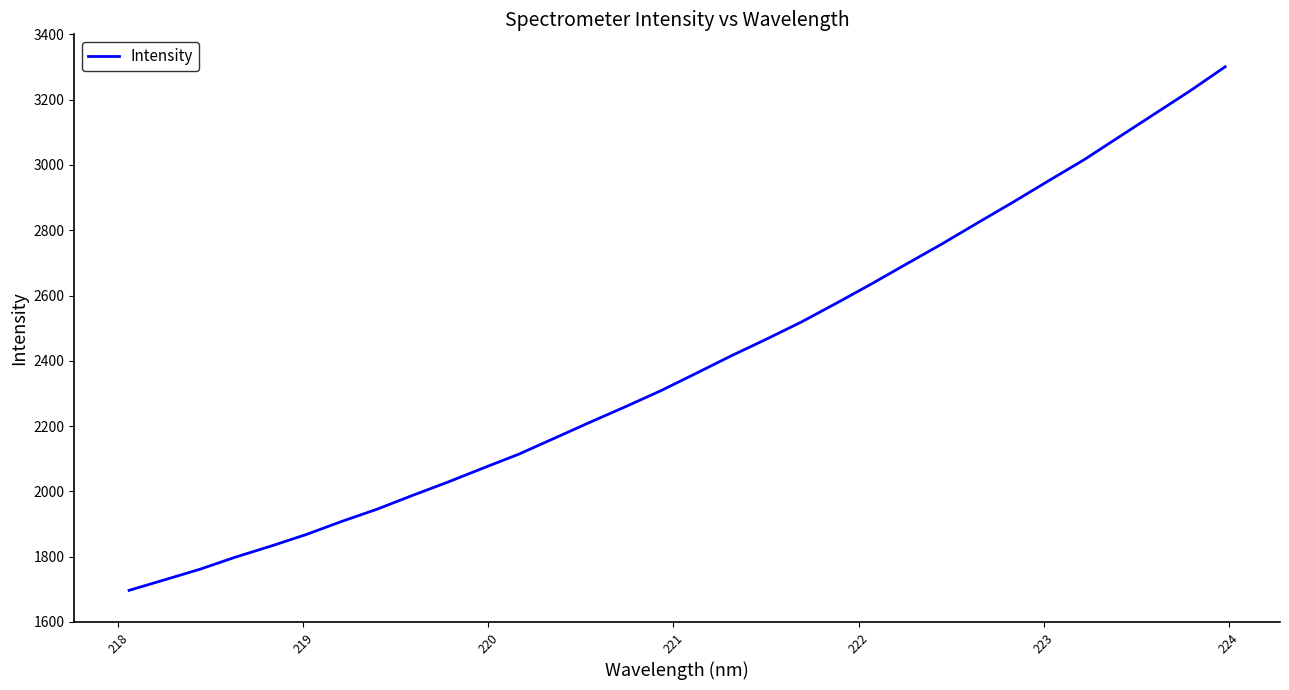

What is the maximum value shown in the chart?

3300.7